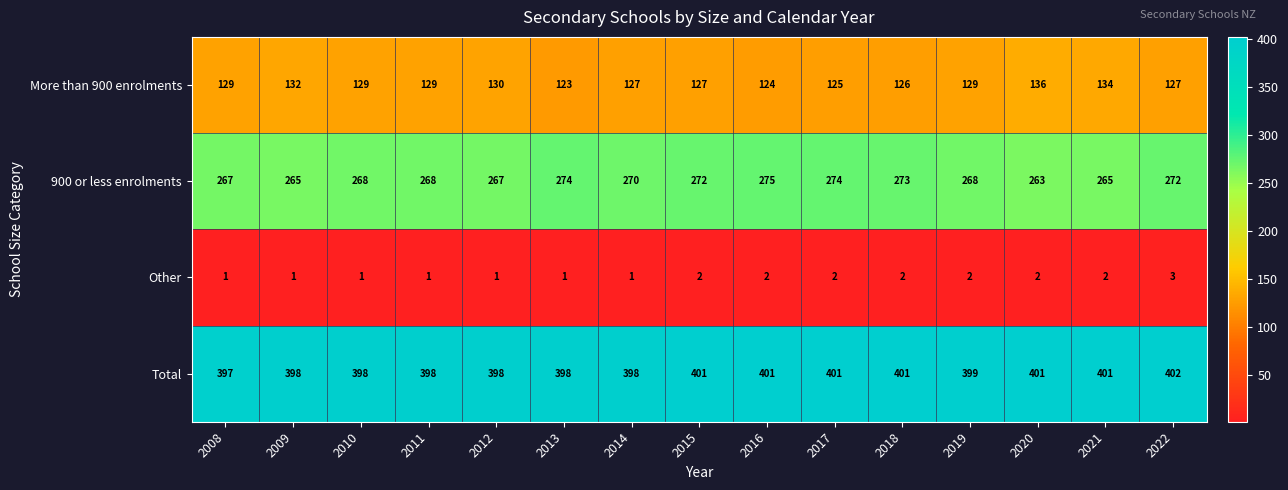

What is the sum of all 900 or less enrolments values?

4041